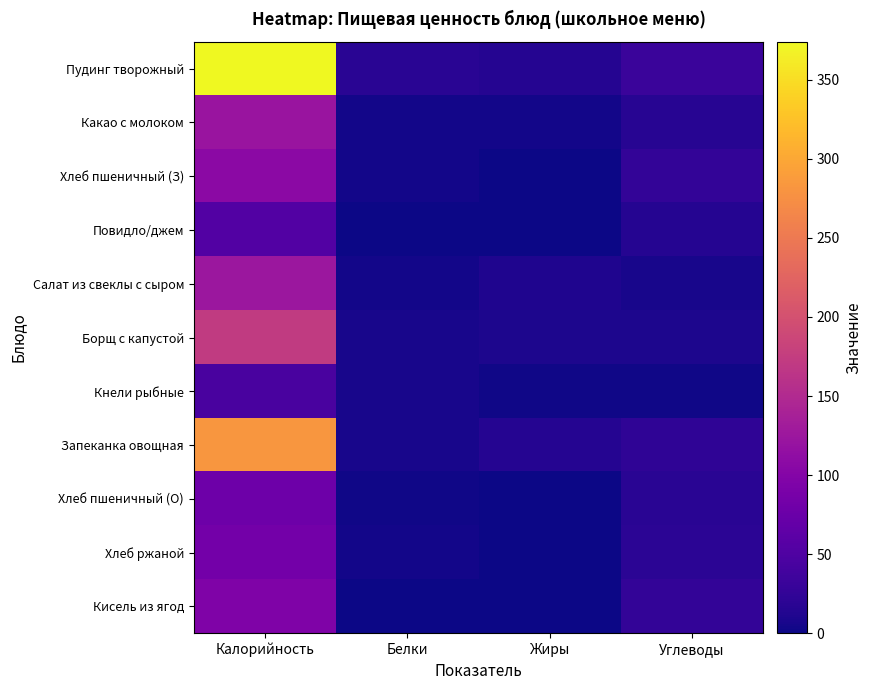

Rank the series at Углеводы from highest to lowest value.

Пудинг творожный, Кисель из ягод, Хлеб пшеничный (З), Запеканка овощная, Хлеб ржаной, Хлеб пшеничный (О), Какао с молоком, Повидло/джем, Борщ с капустой, Салат из свеклы с сыром, Кнели рыбные